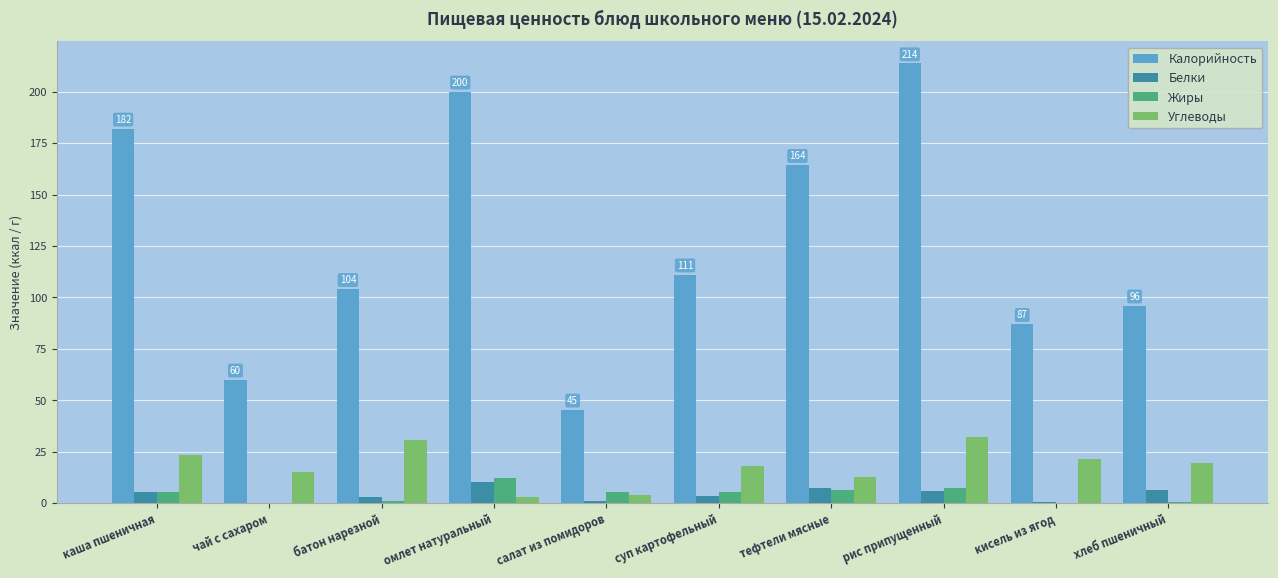

True or false: Белки has a value of 3.6 at суп картофельный.

True